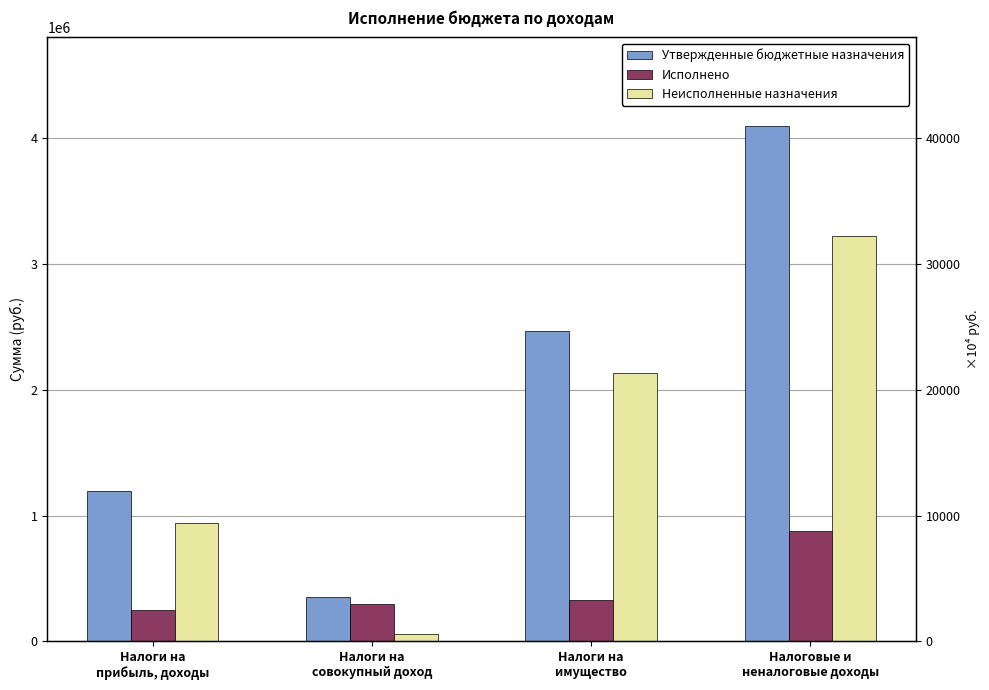

Is the value of Неисполненные назначения at Налоги на
имущество greater than the value of Исполнено at Налоги на
имущество?

Yes